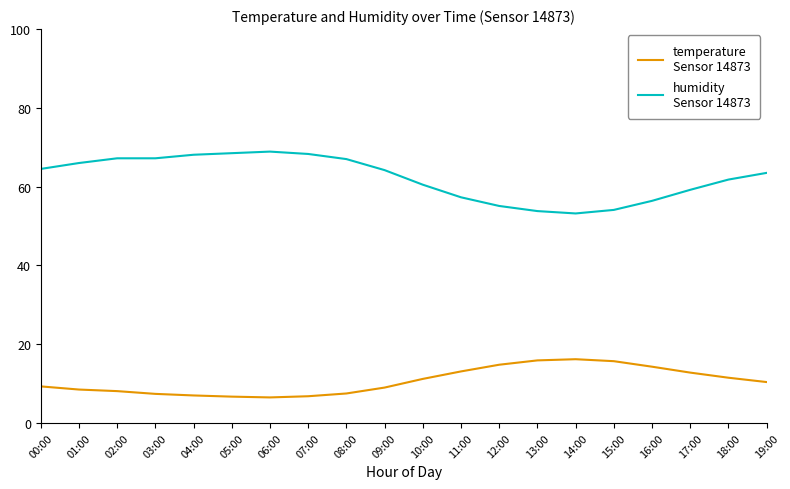

What is the total value across all series at 18:00?

73.3